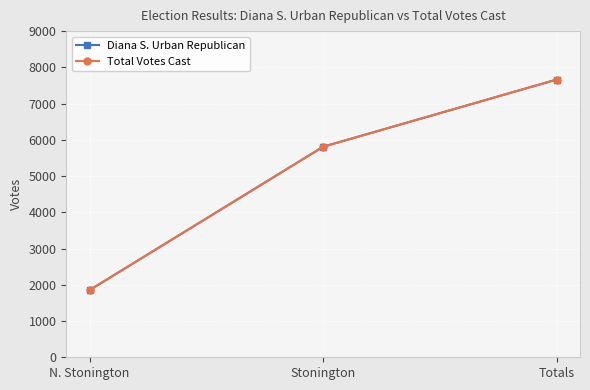

What is the minimum value for Total Votes Cast?

1854